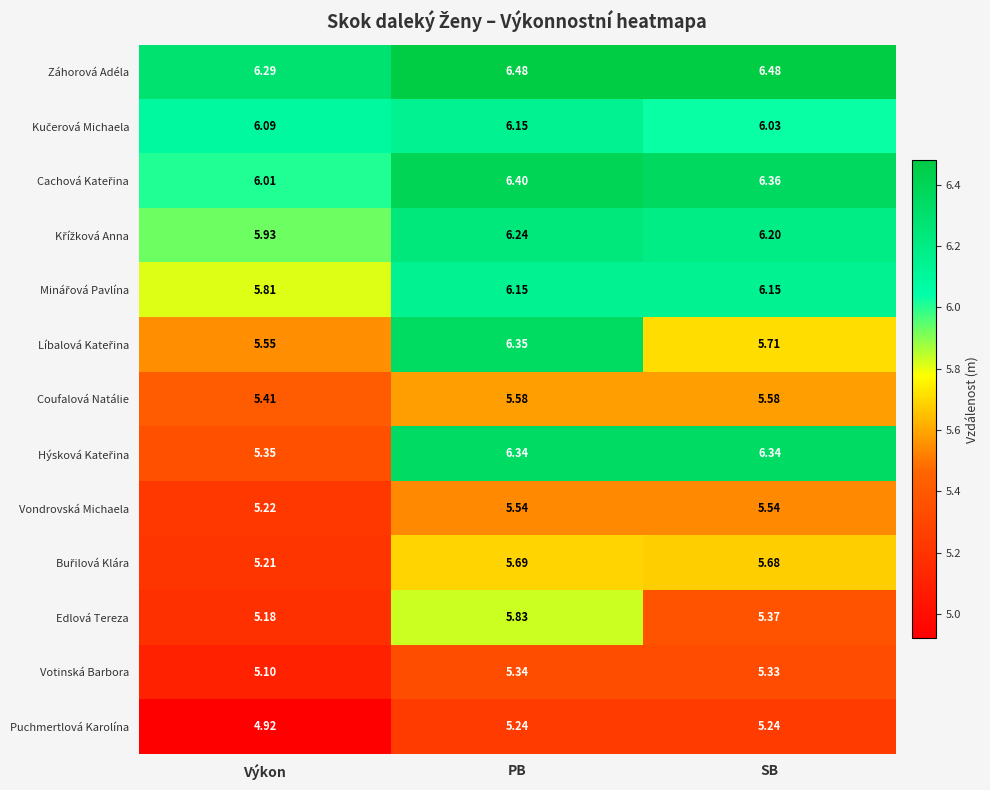

At which category is the sum across all series the highest?

PB